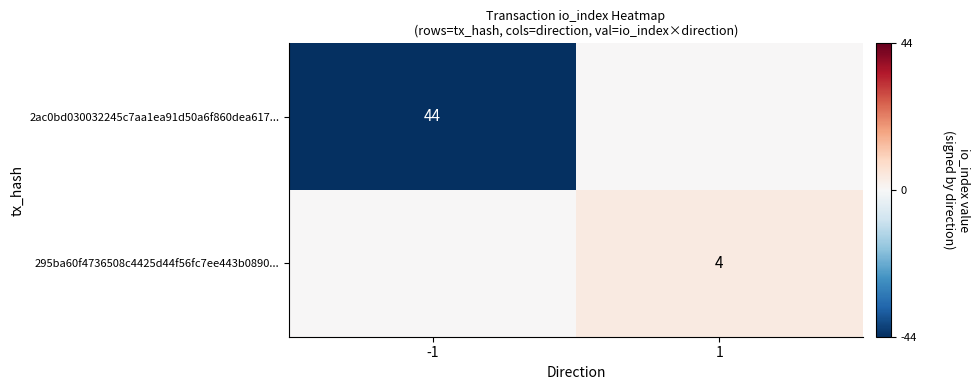

The 295ba60f4736508c4425d44f56fc7ee443b0890... series shows 5 at 1. True or false?

False